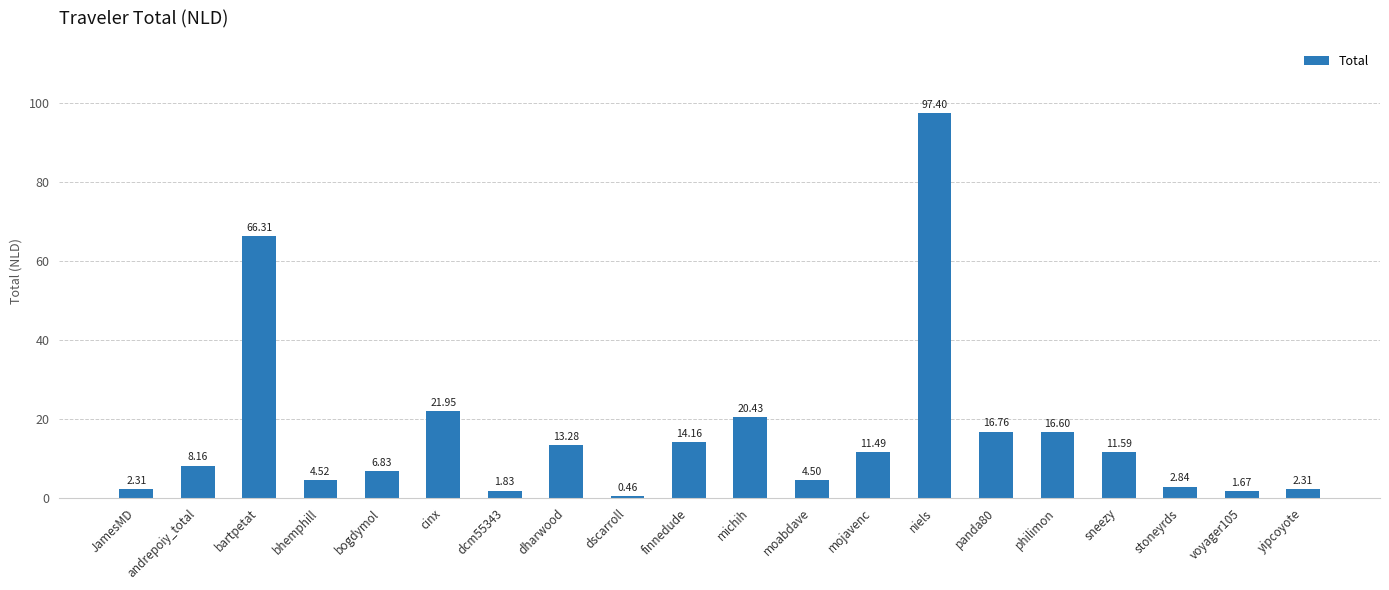

How many data points are above 11?

10